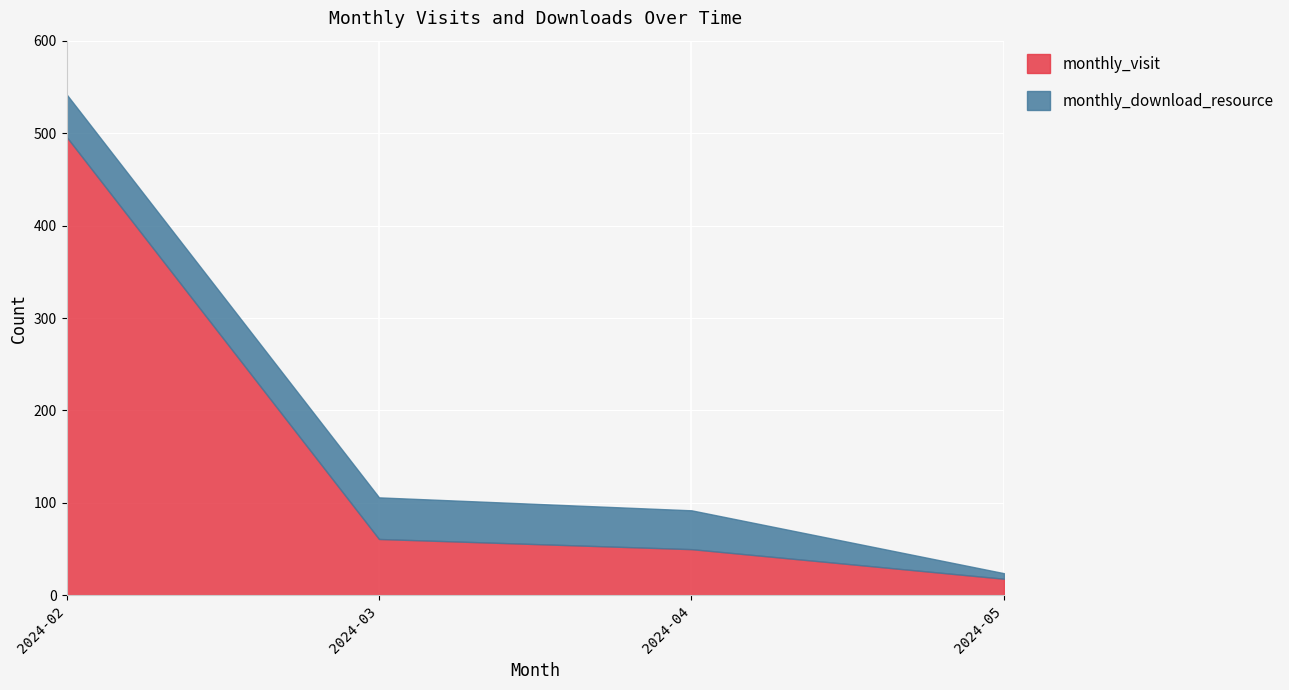

List the series in order of their peak value, highest first.

monthly_visit, monthly_download_resource